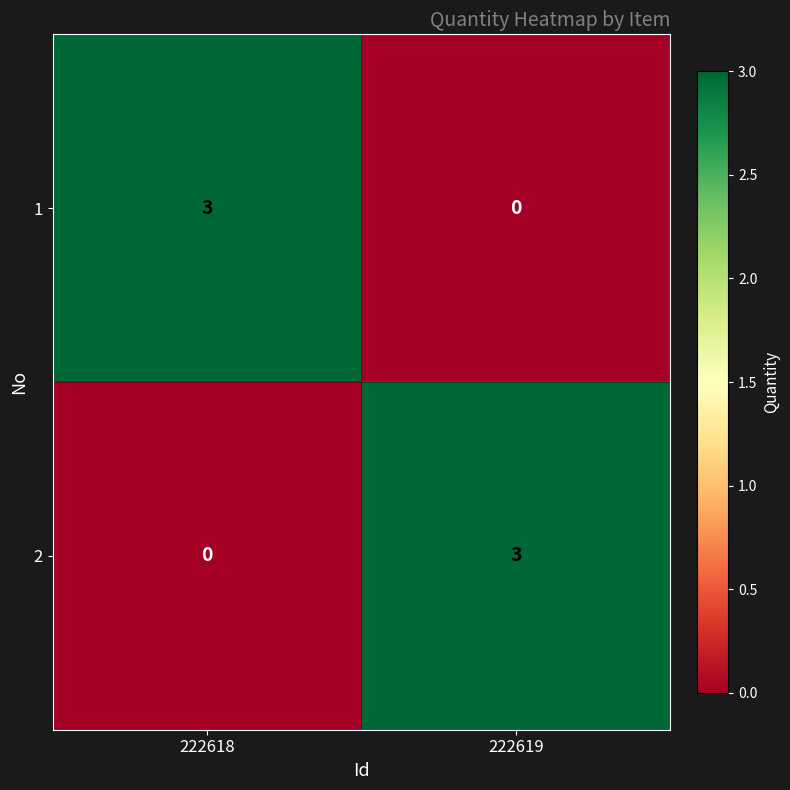

At which label does 2 reach its minimum?

222618